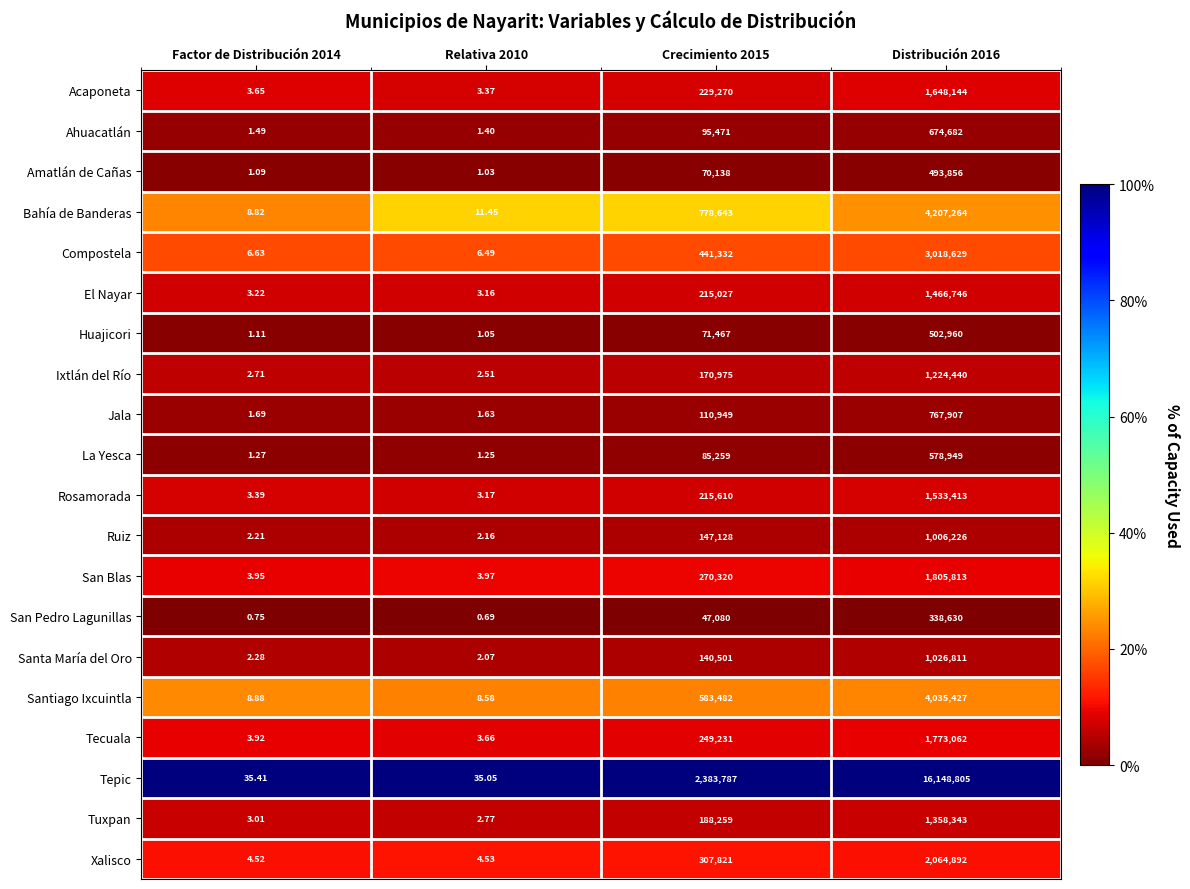

Which series has the widest spread of values?

Tepic